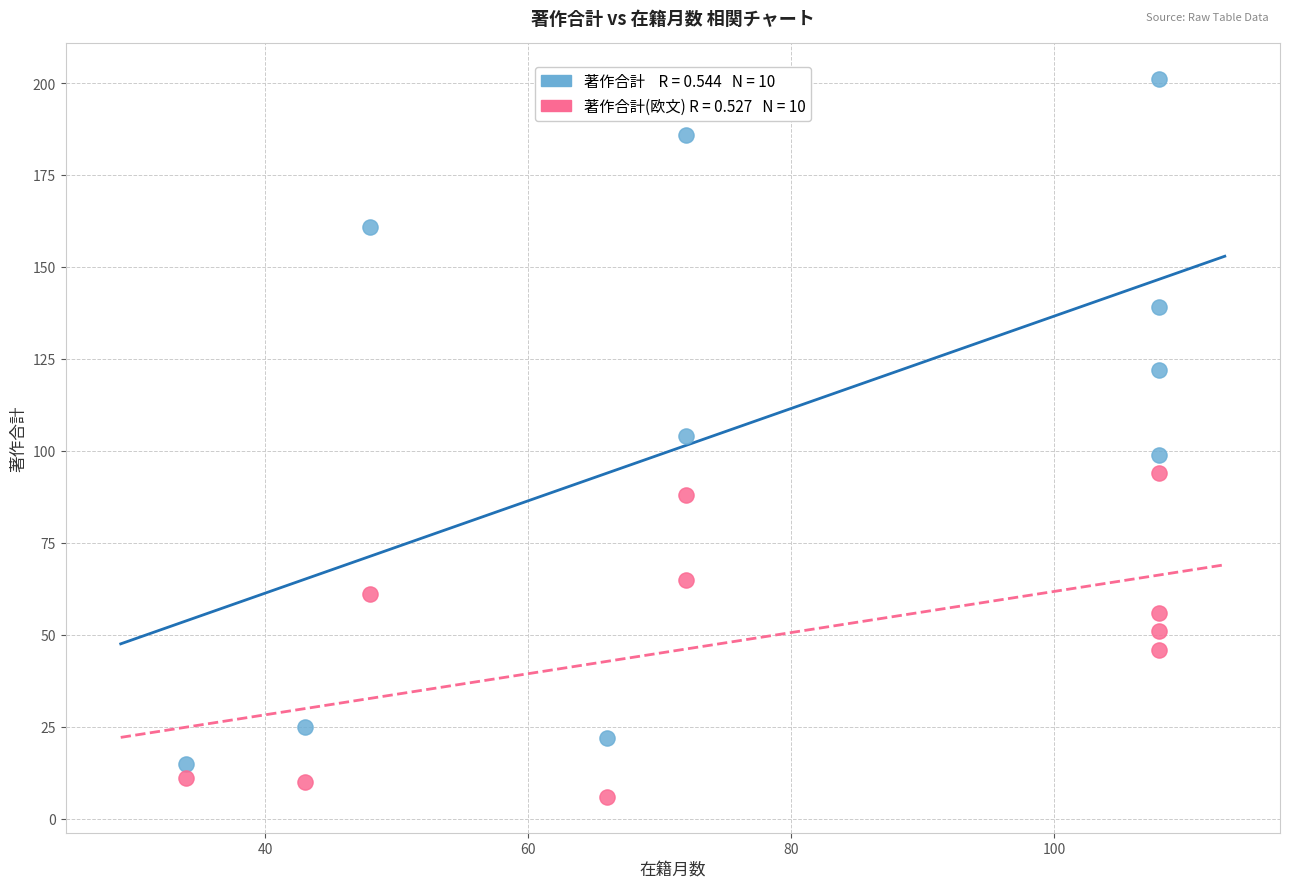

Across all data points, what is the range of X values (max minus min)?

74